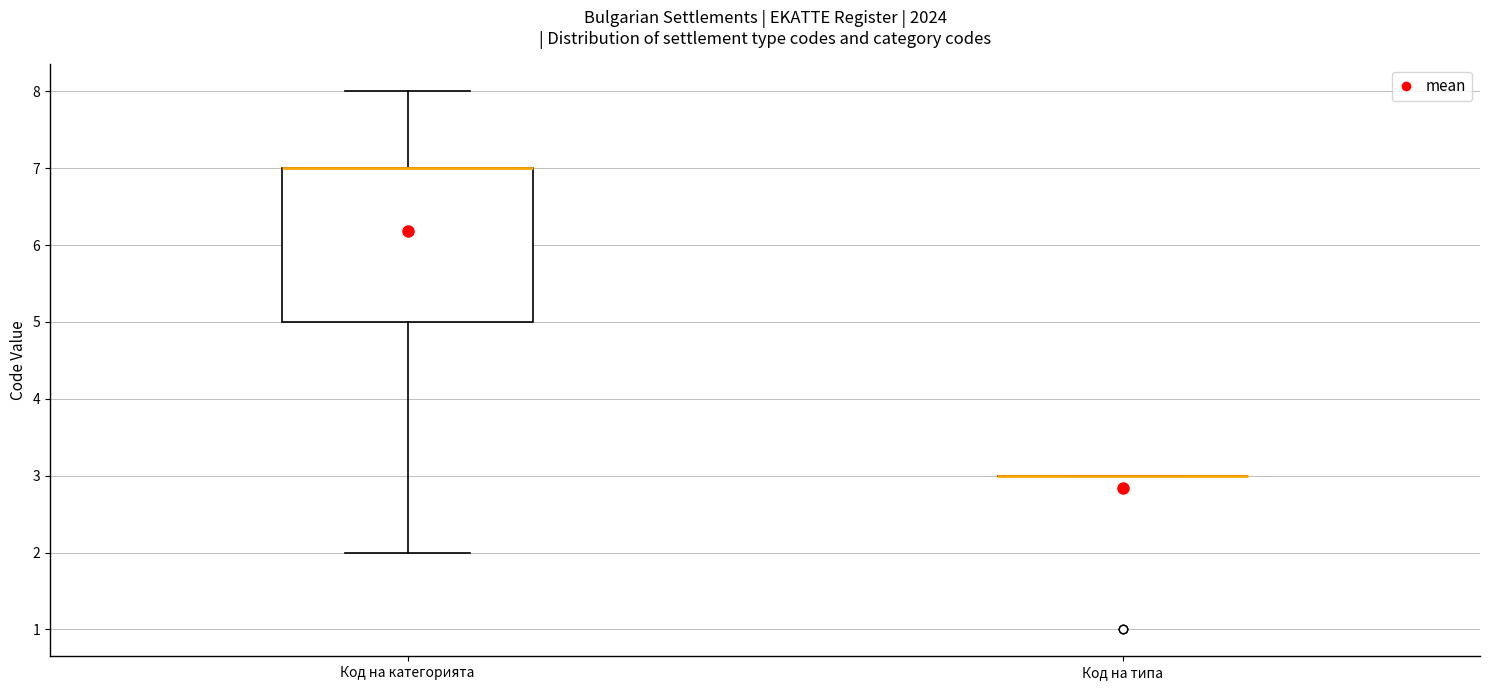

Which box is the tallest, from its lower edge to its upper edge?

Код на категорията